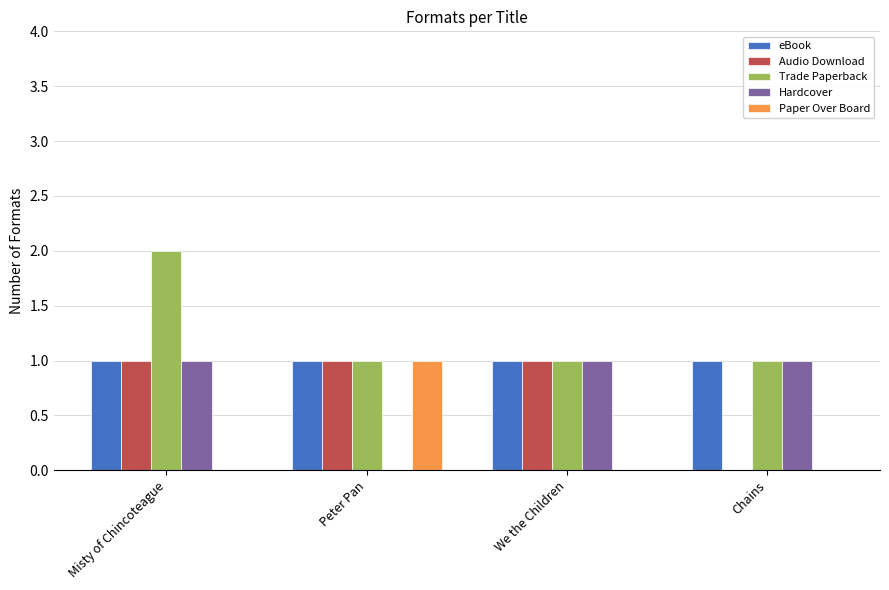

What is the total value across all series at Chains?

3